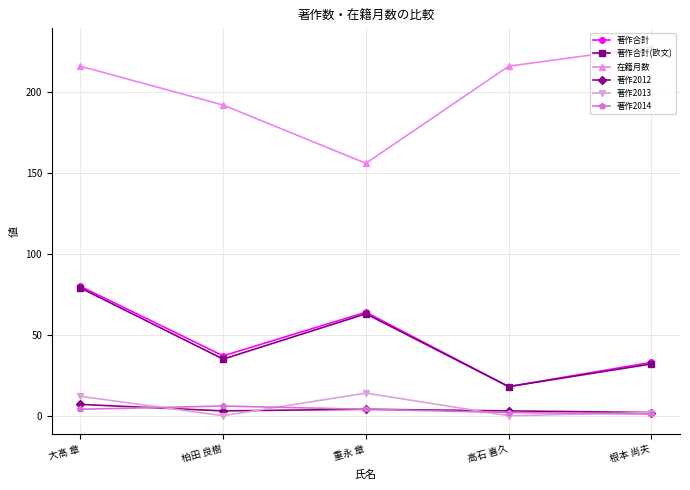

At which label does 著作合計(欧文) reach its minimum?

高石 喜久